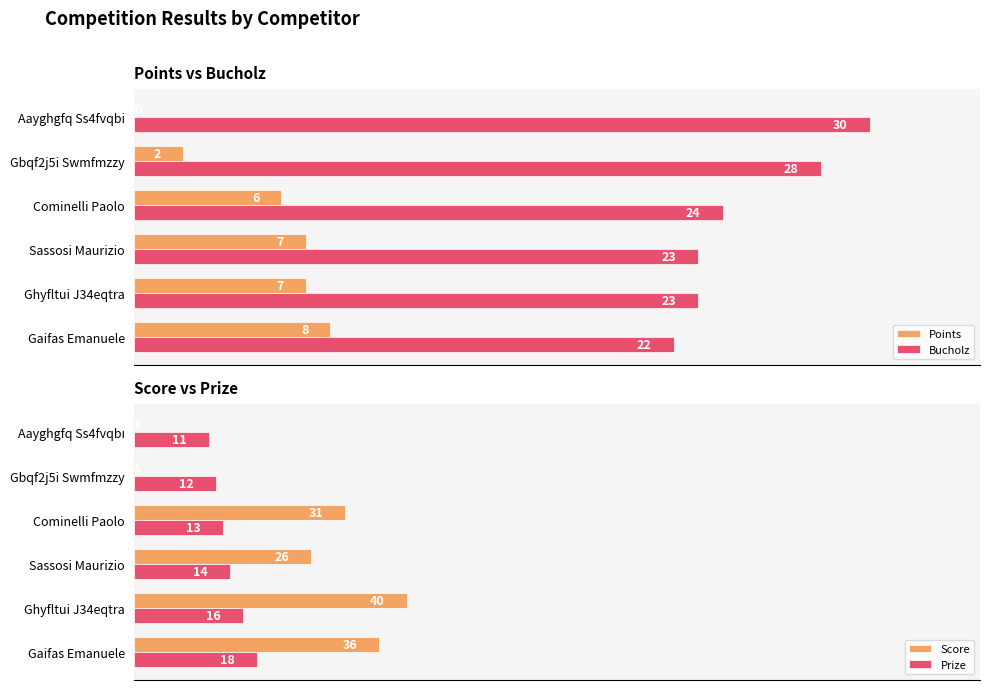

How many bars are there in total?

24